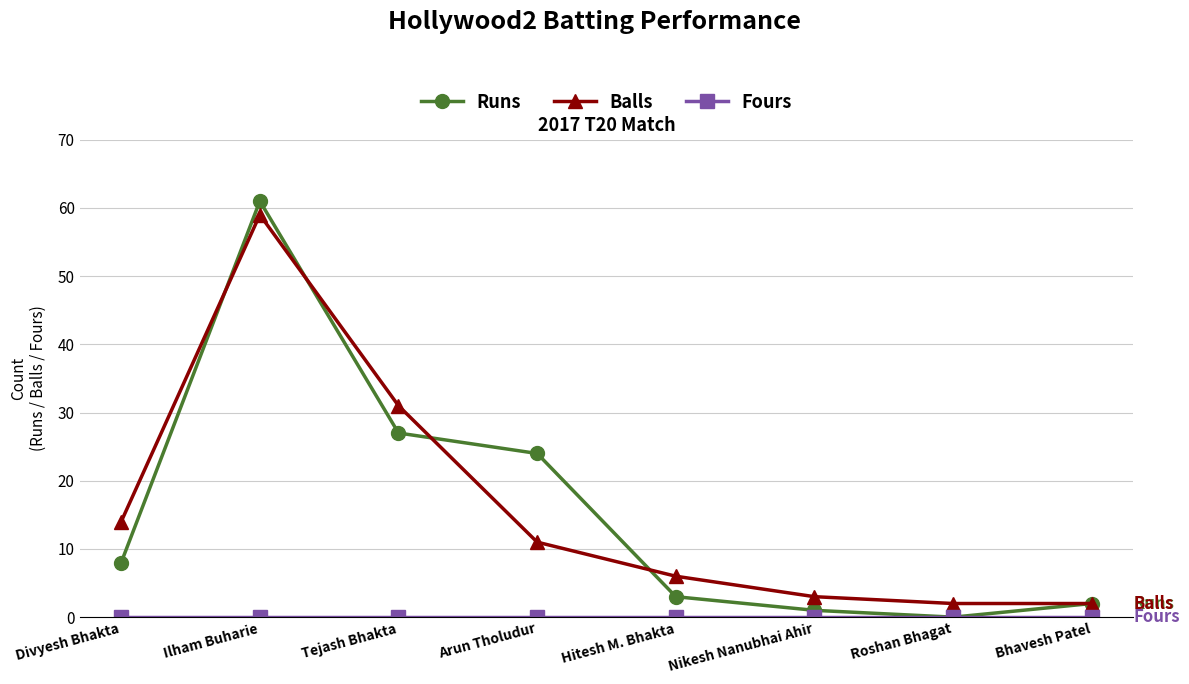

In Runs, how many points are higher than both neighbors (excluding endpoints)?

1